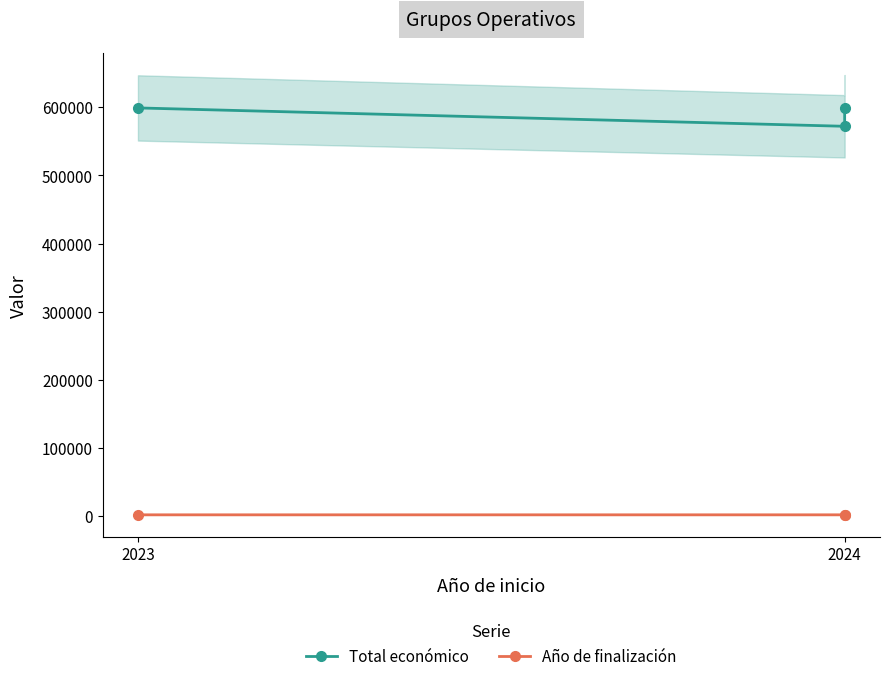

What is the difference between the Año de finalización values at 2023 and 2024?

1